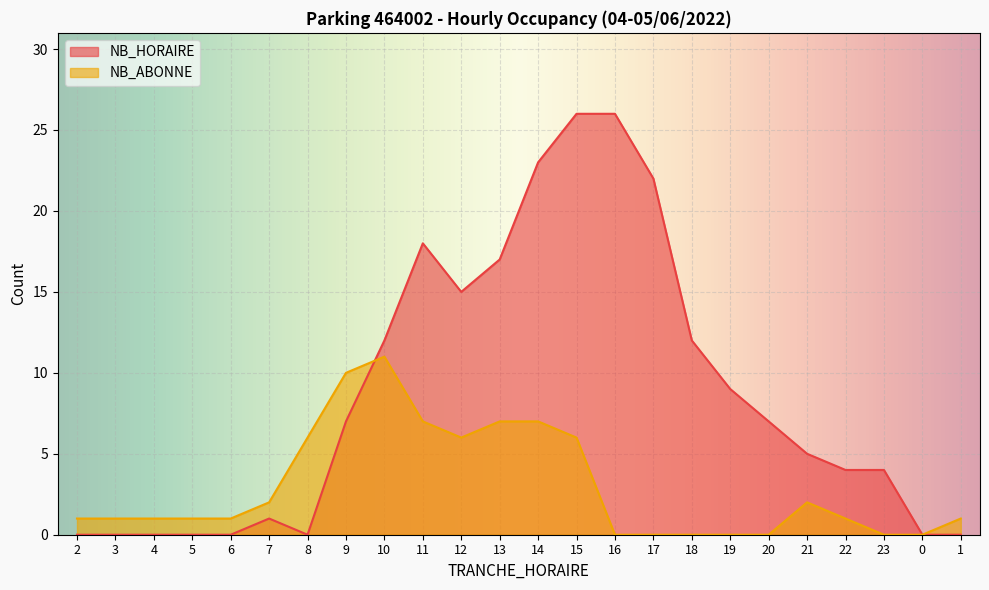

What is the sum of all NB_ABONNE values?

71